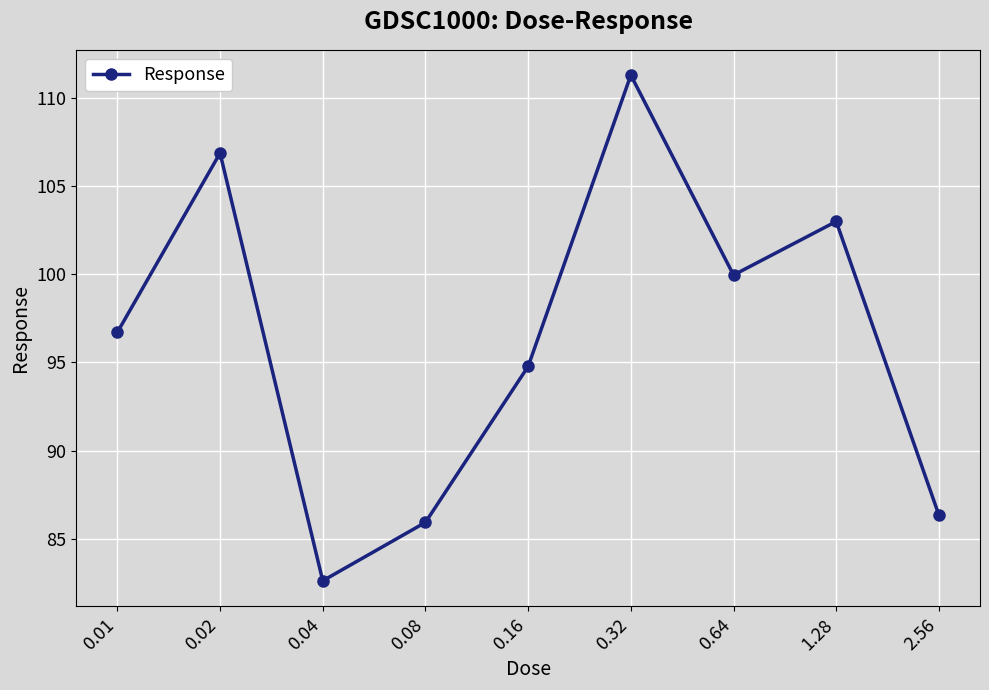

What is the minimum value shown in the chart?

82.6